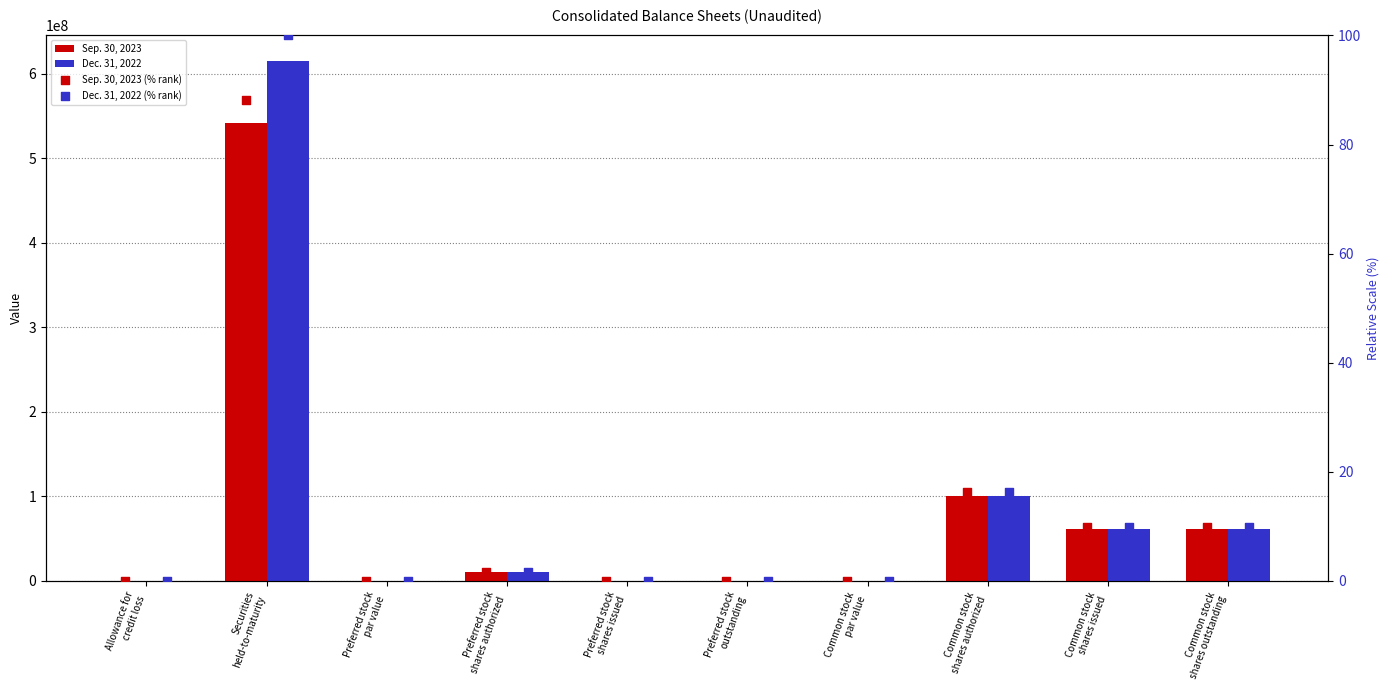

At how many categories does at least one series exceed 5155455?

5